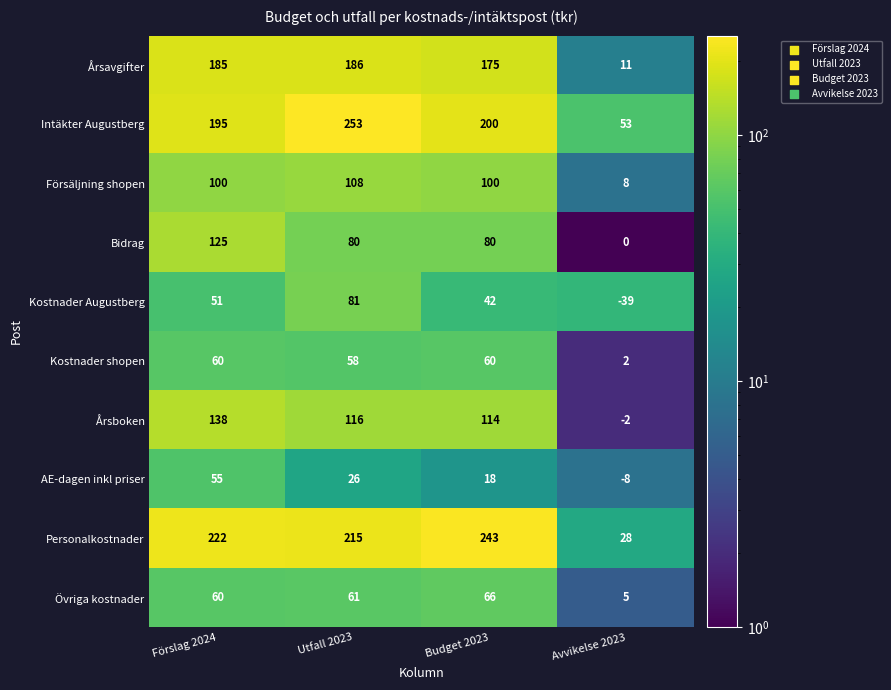

What is the minimum value shown in the chart?

-39